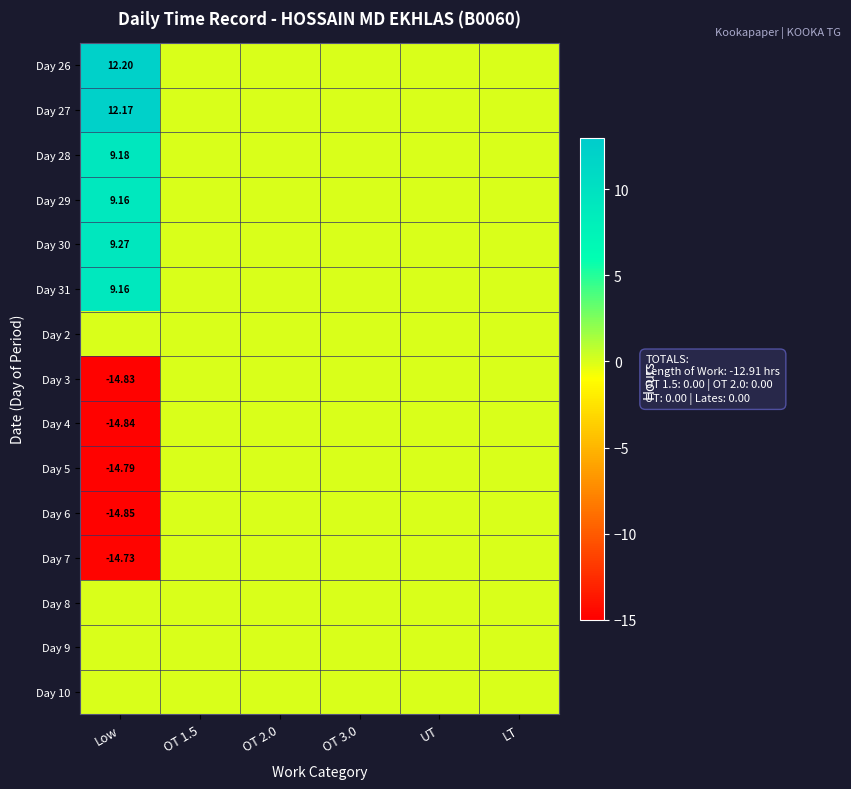

How many Day 29 values are between 0 and 1?

5